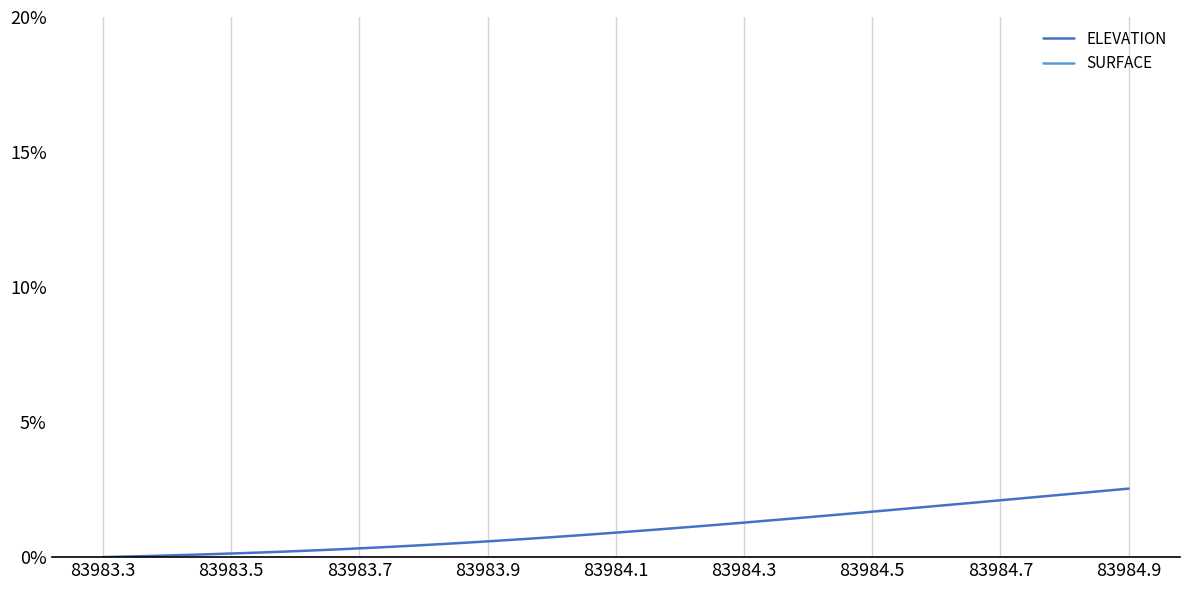

Which series has the largest range (max minus min)?

ELEVATION